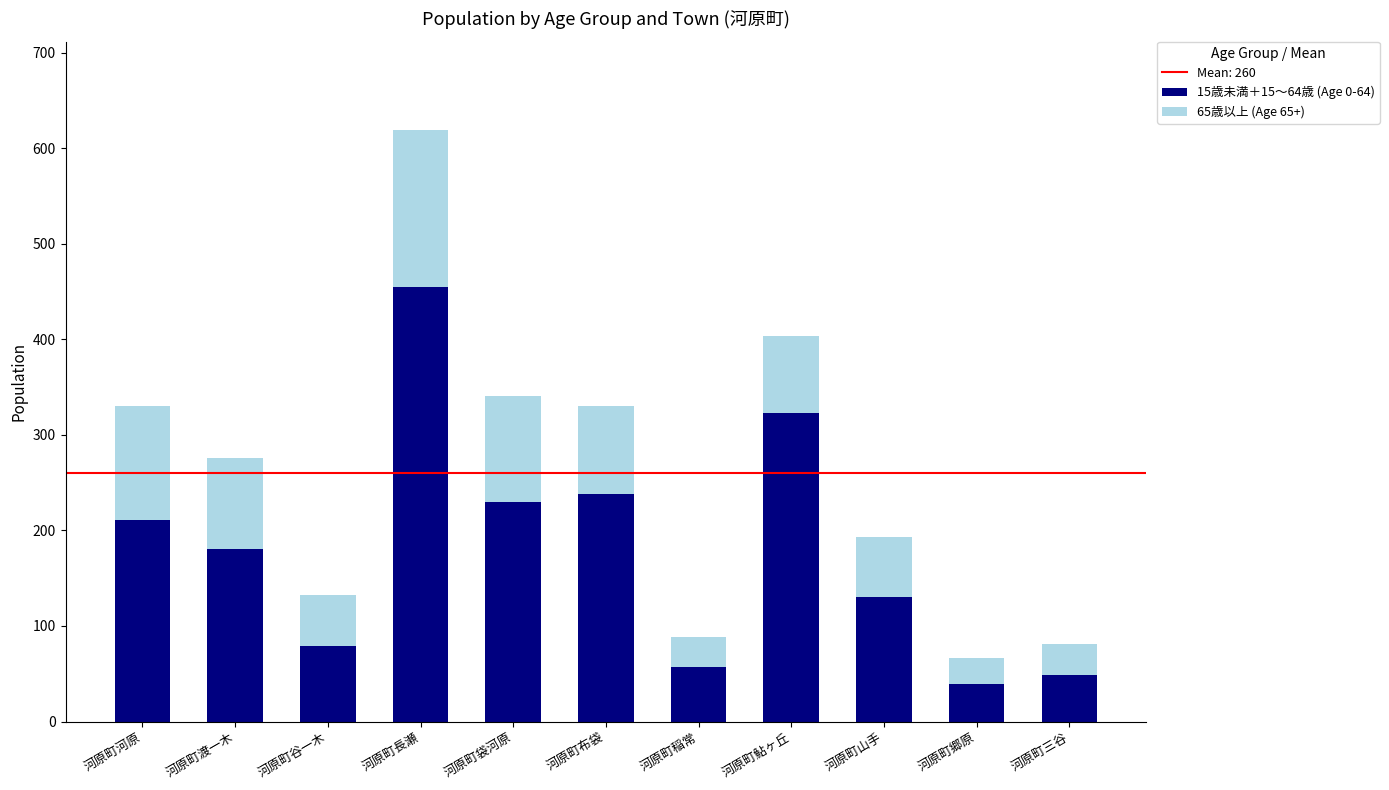

True or false: 15歳未満＋15～64歳 (Age 0-64) has a value of 70 at 河原町山手.

False